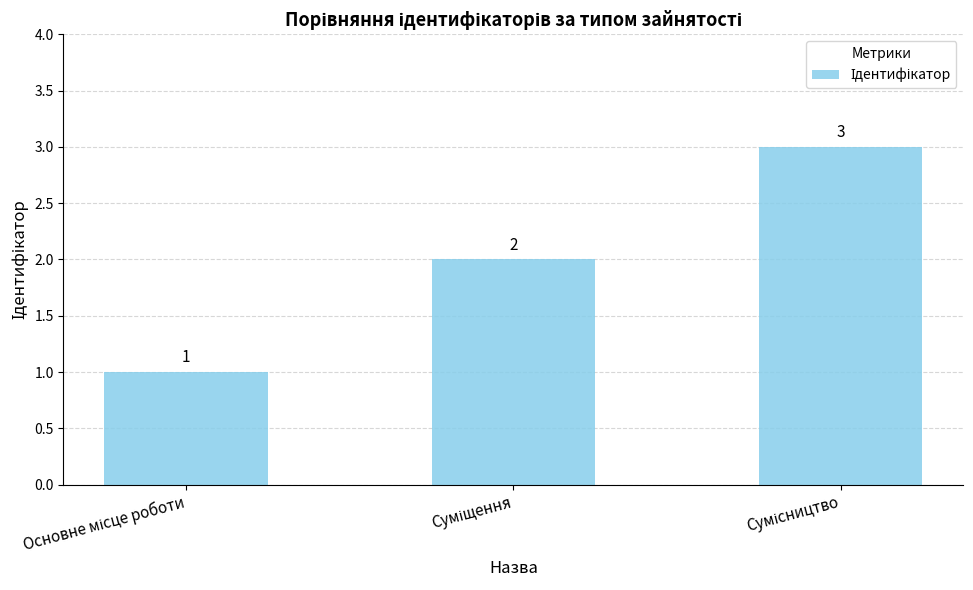

What is the value of the 2nd bar from the left?

2